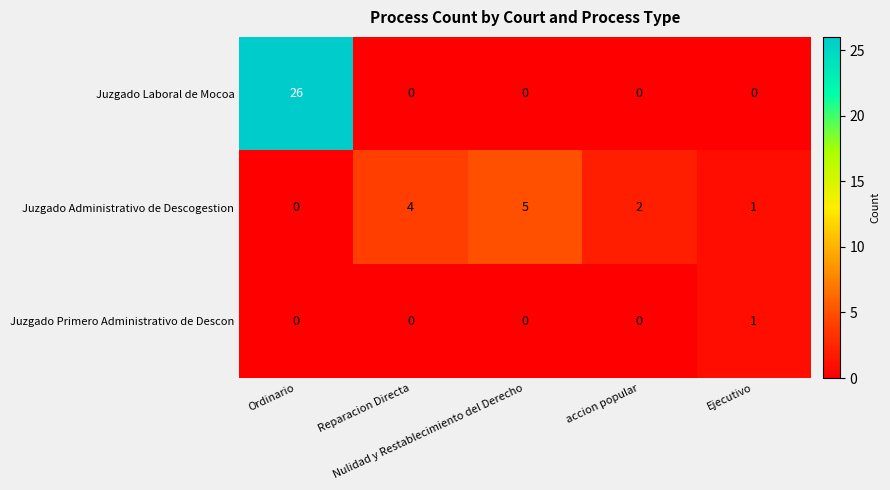

Which series has the largest total across all categories?

Juzgado Laboral de Mocoa